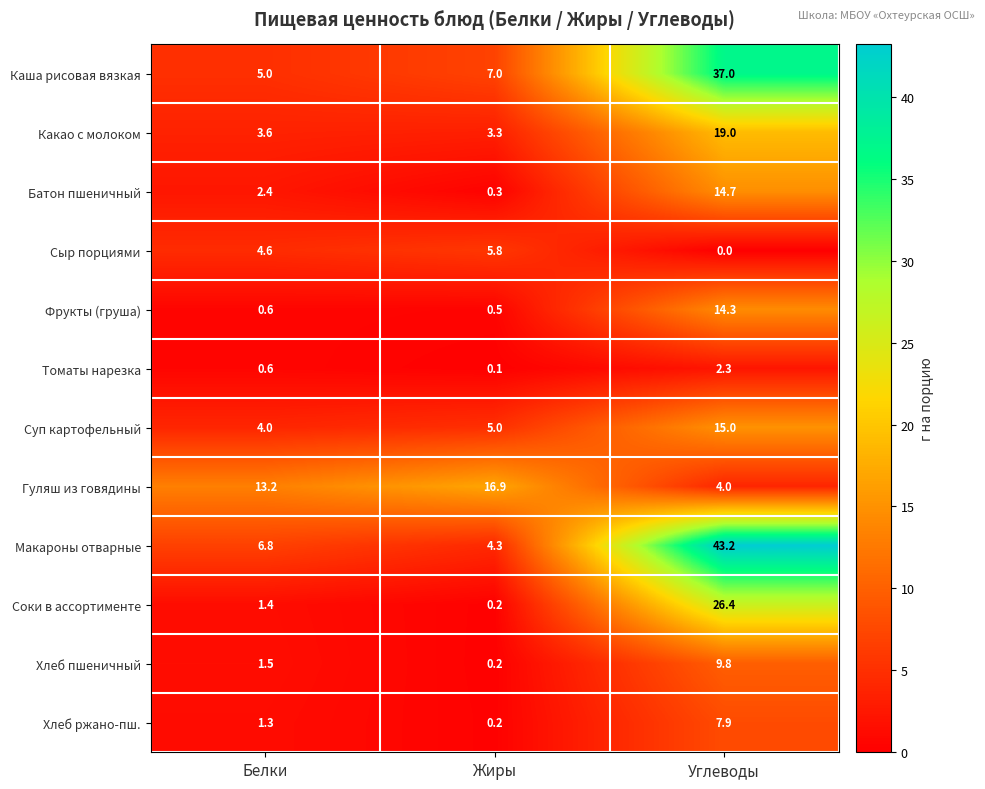

List the series in order of their peak value, lowest first.

Томаты нарезка, Сыр порциями, Хлеб ржано-пш., Хлеб пшеничный, Фрукты (груша), Батон пшеничный, Суп картофельный, Гуляш из говядины, Какао с молоком, Соки в ассортименте, Каша рисовая вязкая, Макароны отварные